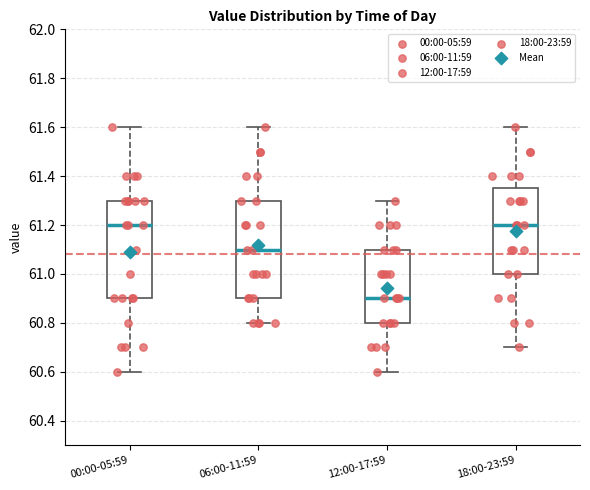

Reading left to right, transcribe this box plot: for each box, give where its median line is, the range the box spans, and where its two whiskers end, as read against the y-axis. The values are not printed on the chart, so give them approximately, as read against the axis.

00:00-05:59: median 61.20, box 60.90 to 61.30, whiskers 60.60 to 61.60
06:00-11:59: median 61.10, box 60.90 to 61.30, whiskers 60.80 to 61.60
12:00-17:59: median 60.90, box 60.80 to 61.10, whiskers 60.60 to 61.30
18:00-23:59: median 61.20, box 61.00 to 61.36, whiskers 60.70 to 61.60